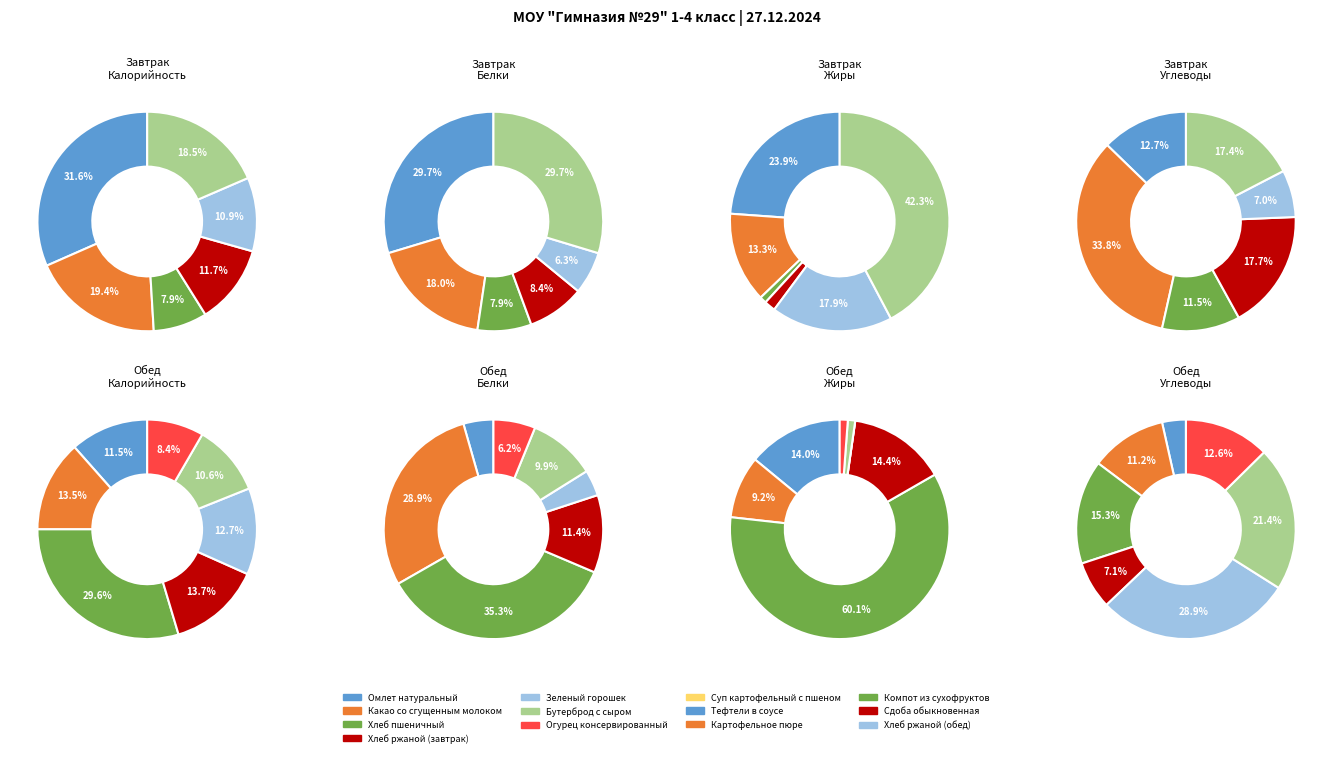

Is there any slice that represents more than half of the pie?

No